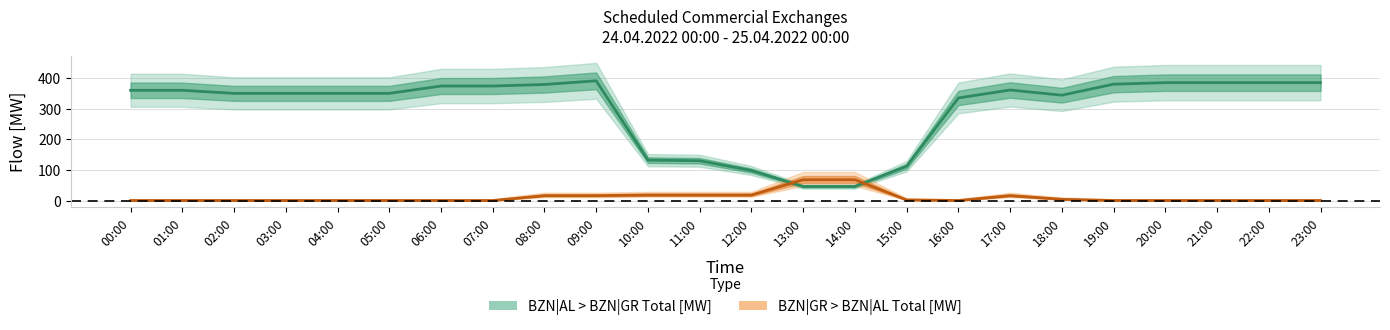

True or false: BZN|AL > BZN|GR Total [MW] has a value of 91 at 10:00.

False